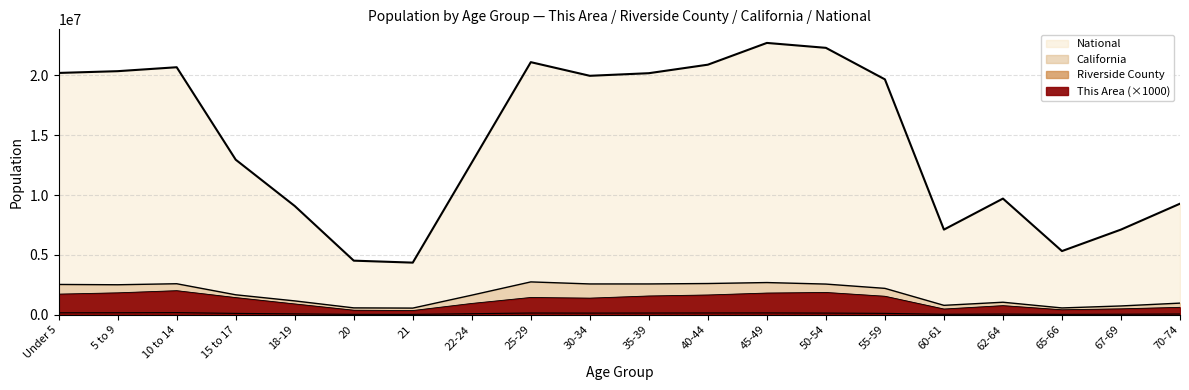

True or false: This Area and Riverside County cross at least once.

False